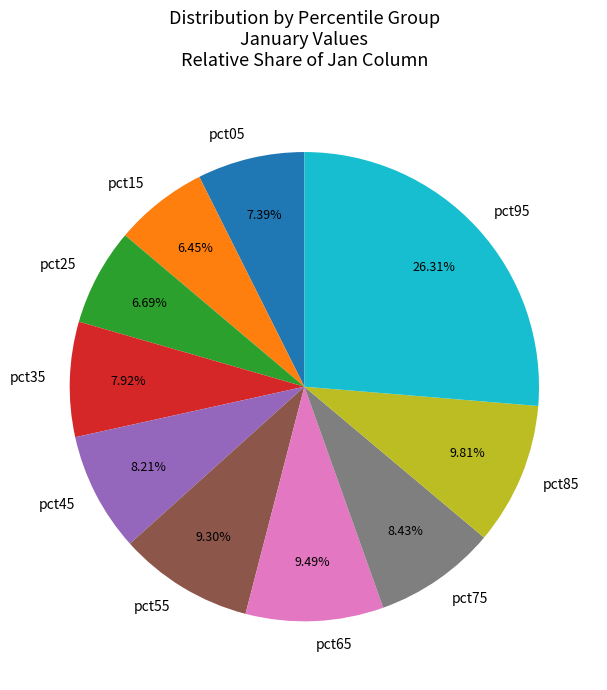

Which slice is the largest?

pct95